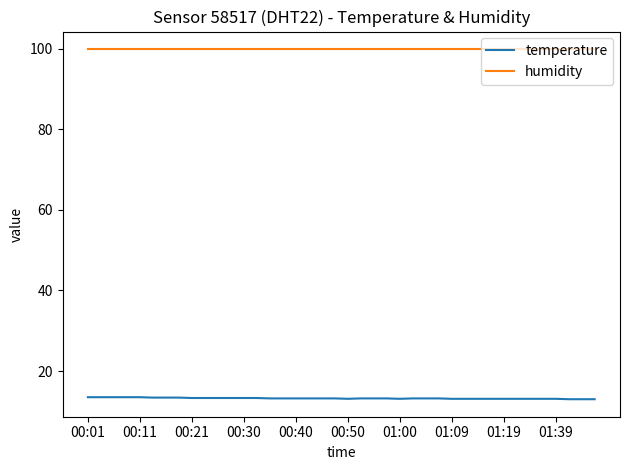

How many lines are shown in the chart?

2